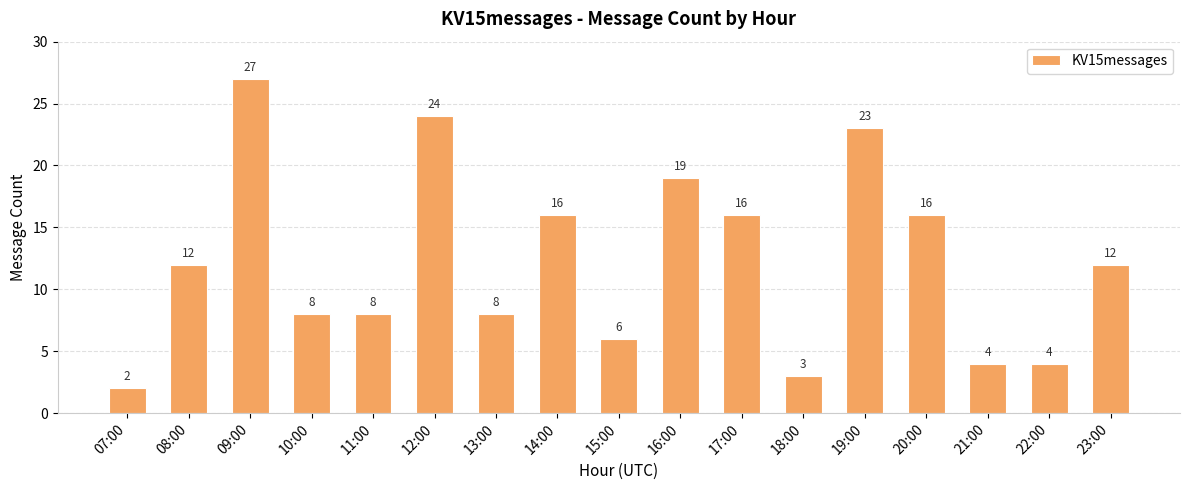

The chart shows a value of 9 at 17:00. True or false?

False